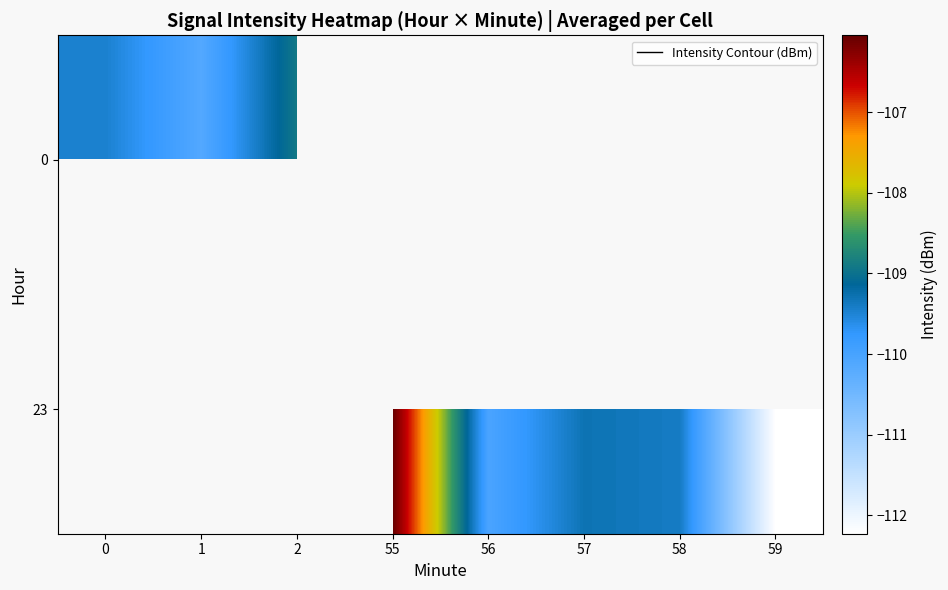

Rank the categories by row_1 value from highest to lowest.

0, 1, 2, 55, 57, 58, 56, 59